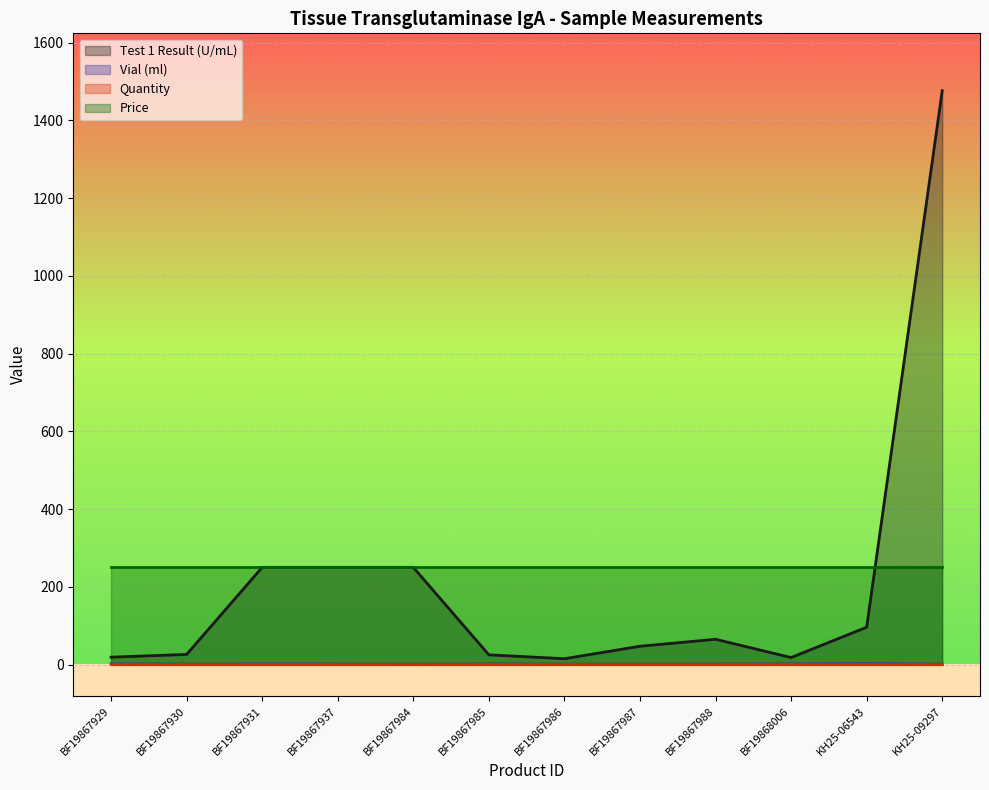

Is it true that Test 1 Result (U/mL) equals 18.0 at BF19868006?

True